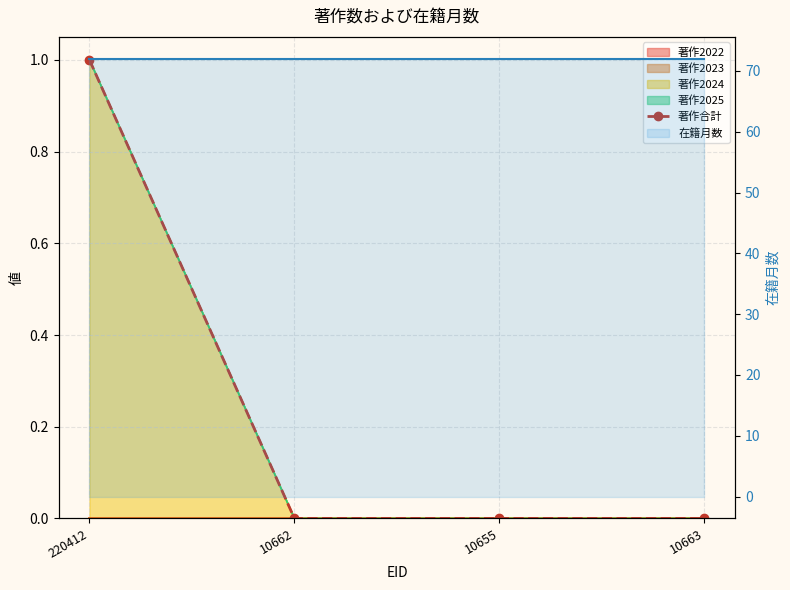

How many data points does each series have?

4